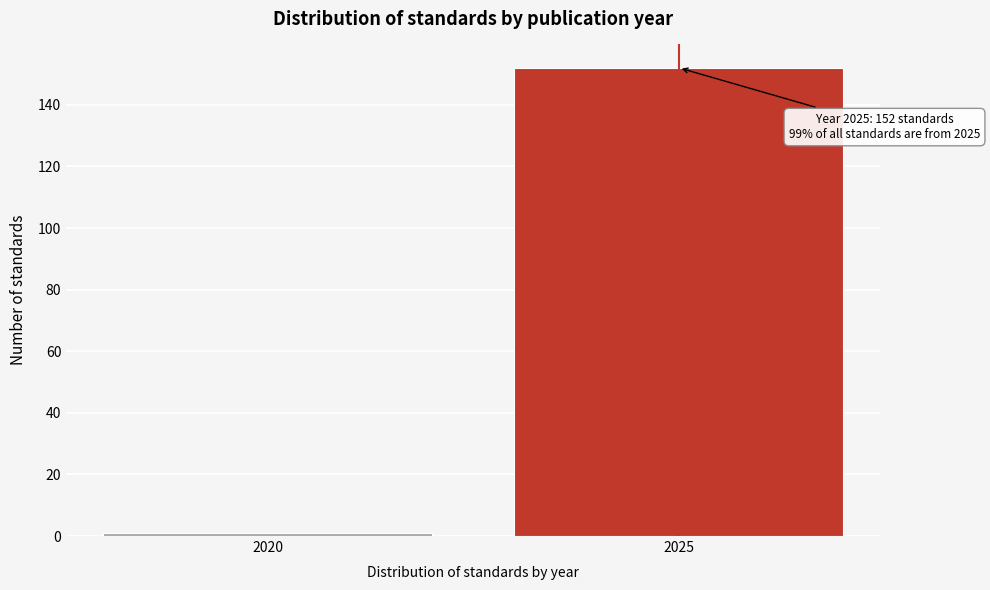

Reading left to right, transcribe all the data shown in this chart.

1	152